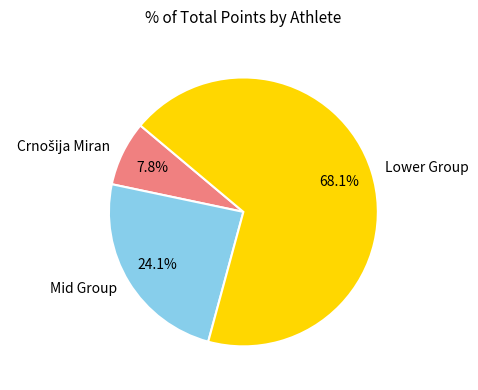

How much of the chart is everything except Lower Group?

31.9%